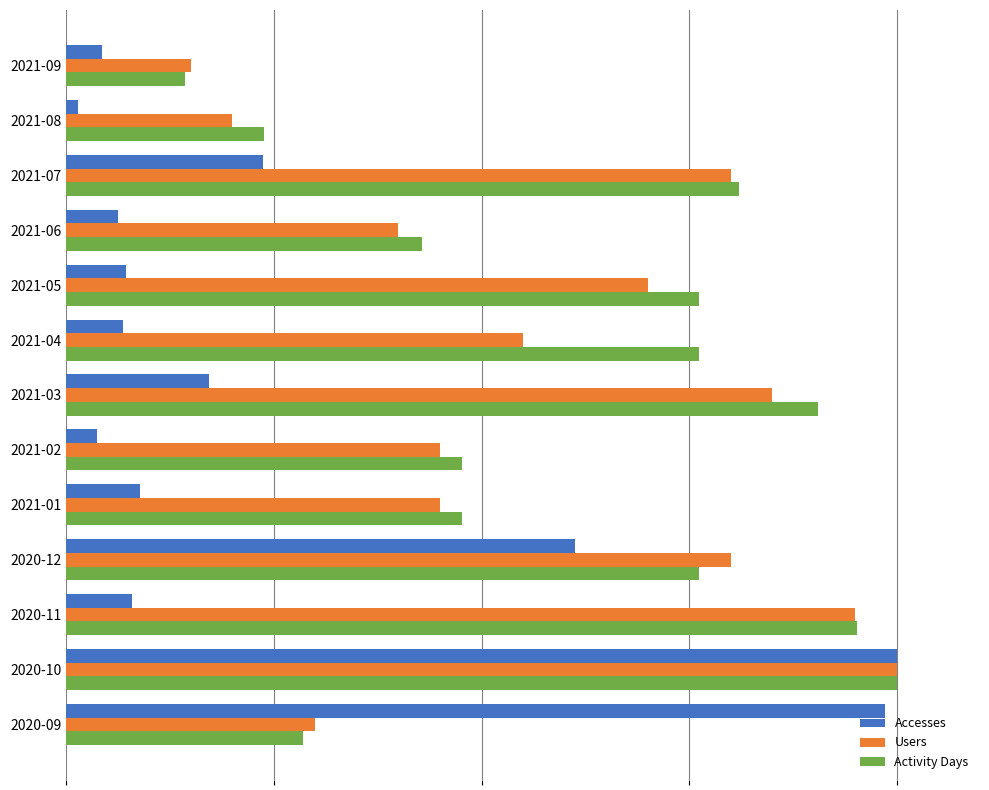

Where is Activity Days nearest to the value 0?

2021-09